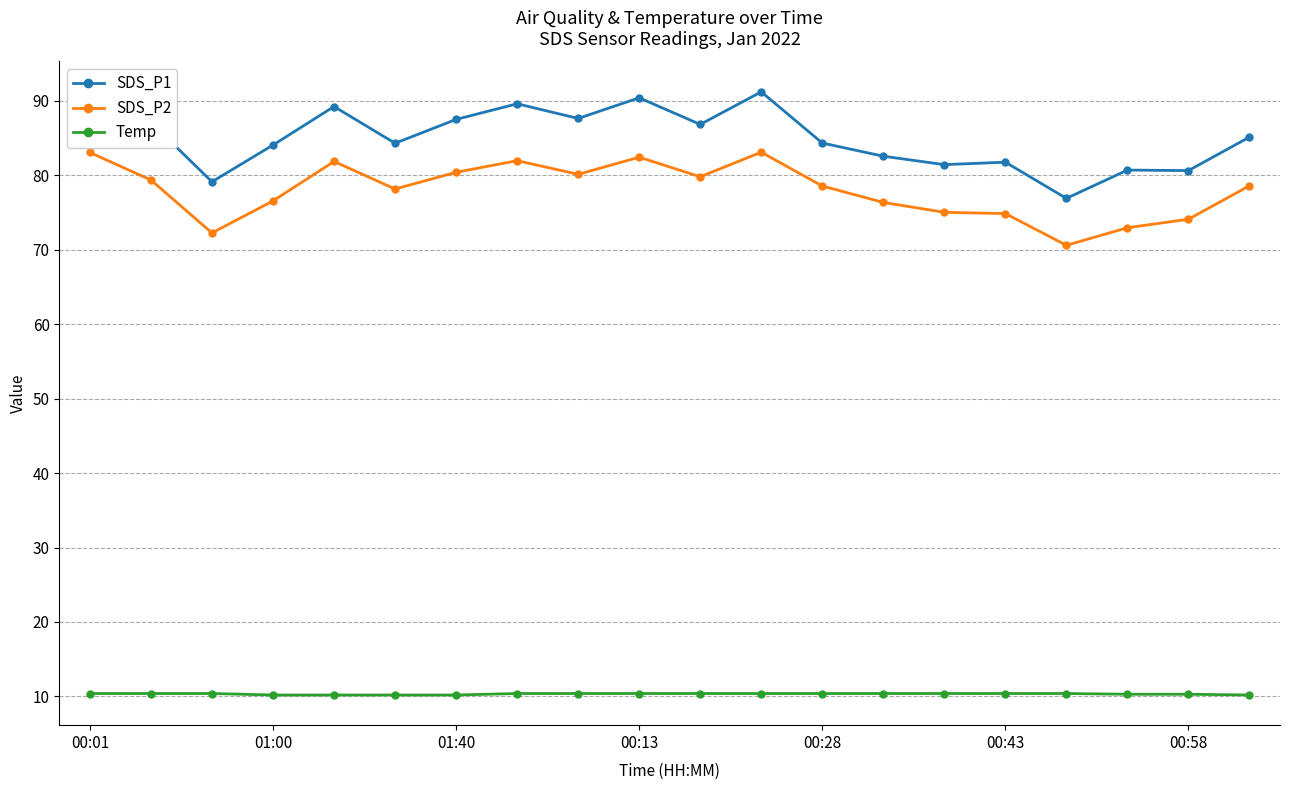

At which label does SDS_P1 reach its peak?

00:01